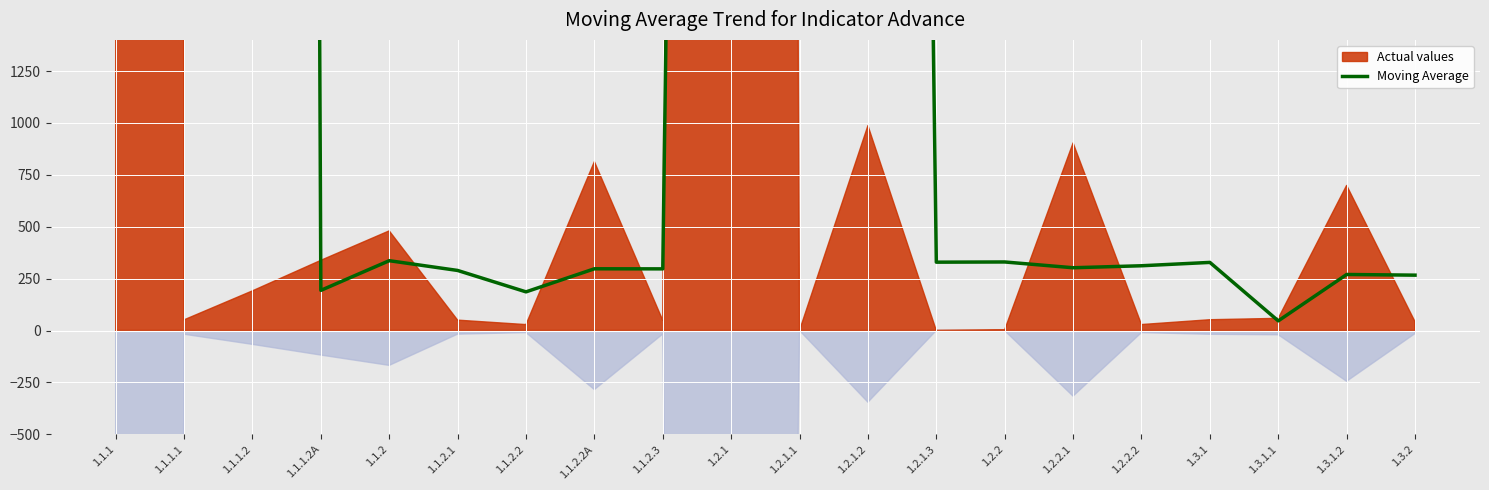

Reading left to right, what are all the values shown in this chart?

1.1.1=220502.5	1.1.1.1=110276.9	1.1.1.2=73581.6	1.1.1.2A=193.4	1.1.2=336.3	1.1.2.1=289.3	1.1.2.2=186.2	1.1.2.2A=297.3	1.1.2.3=297.0	1.2.1=24385.5	1.2.1.1=24114.6	1.2.1.2=24427.3	1.2.1.3=329.2	1.2.2=330.2	1.2.2.1=302.3	1.2.2.2=311.9	1.3.1=328.1	1.3.1.1=46.5	1.3.1.2=269.9	1.3.2=266.7